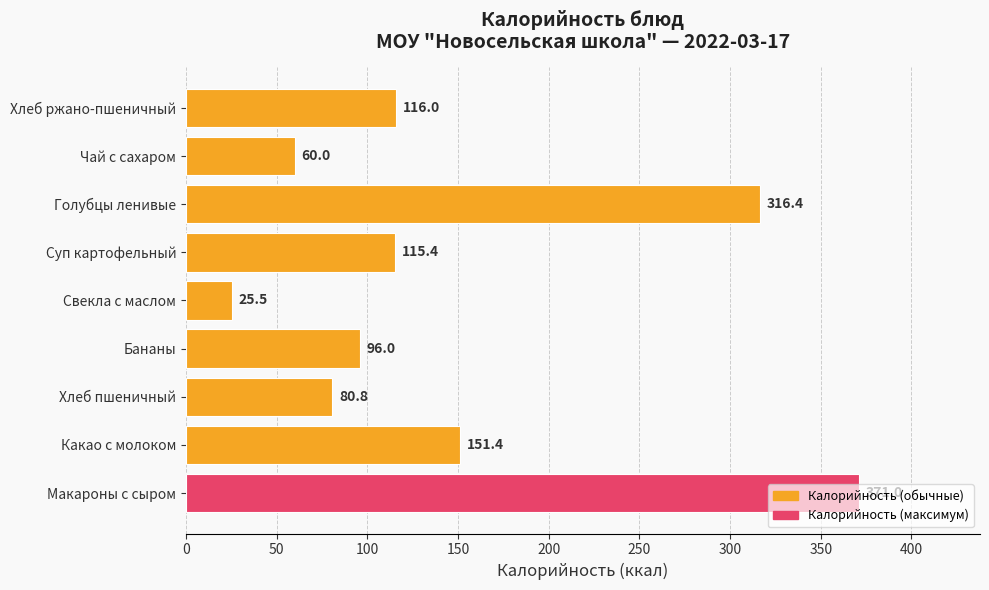

The value at Какао с молоком is 151.4. True or false?

True